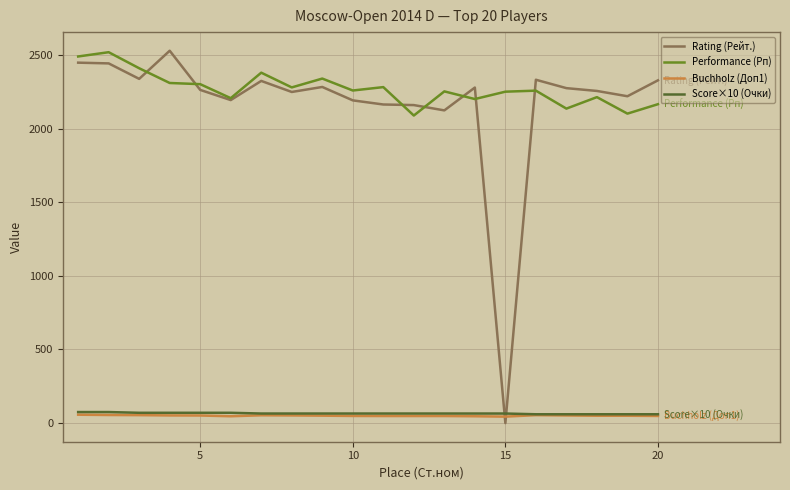

What is the maximum value for Score×10 (Очки)?

75.0